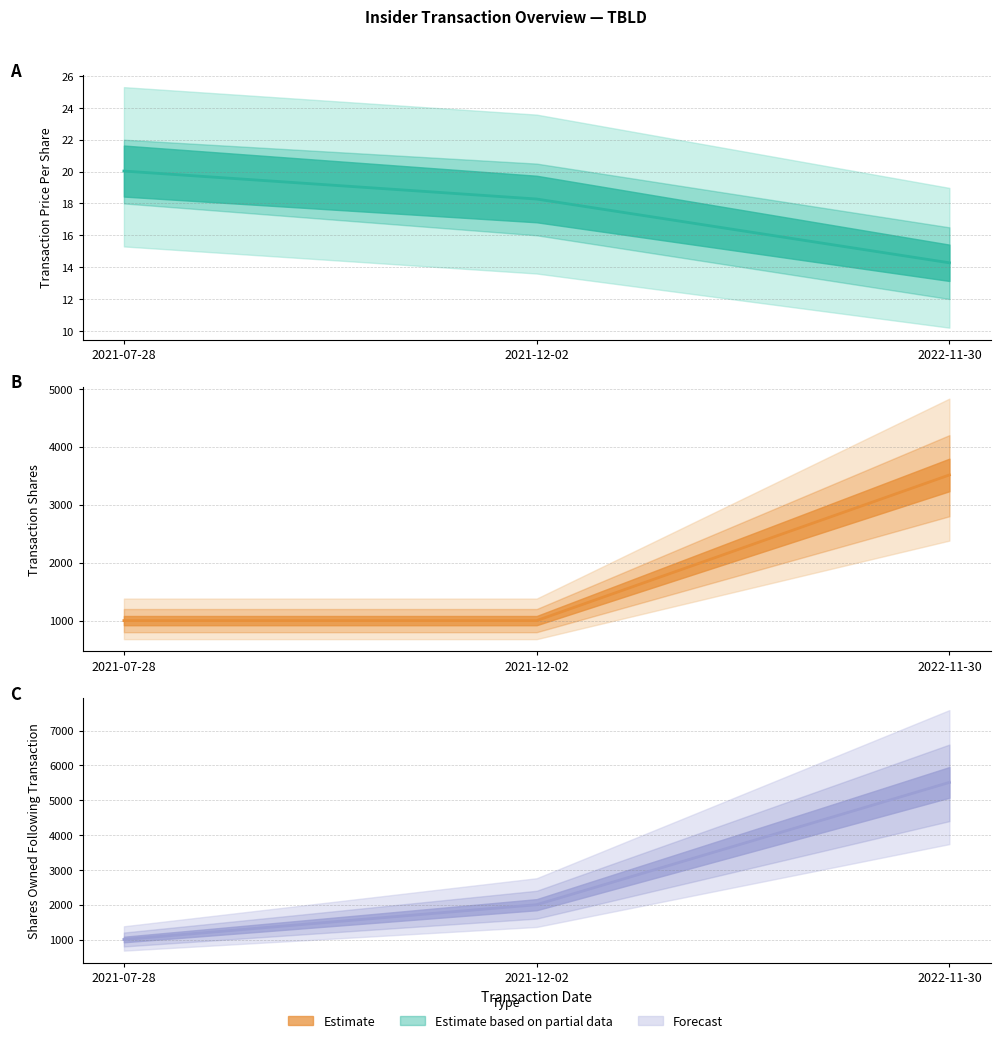

At how many categories does at least one series exceed 1122?

2